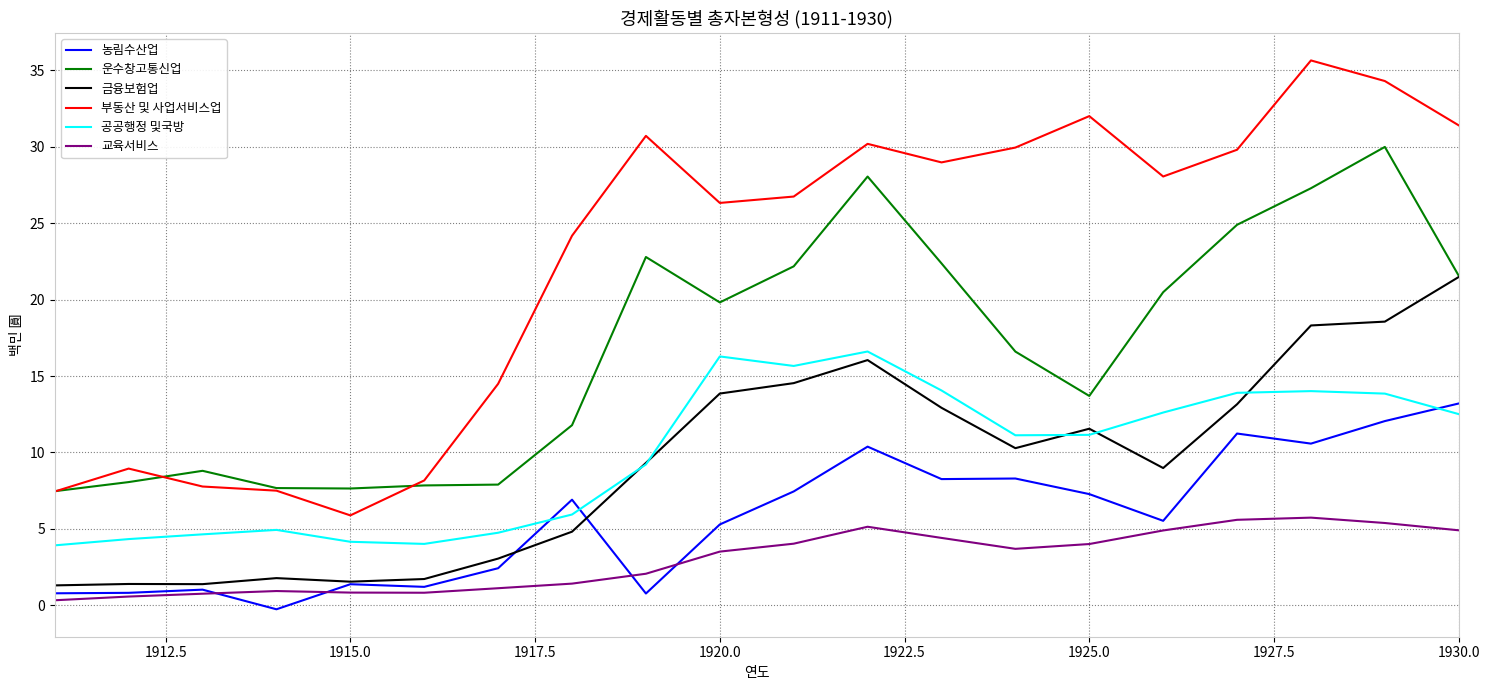

What is the greatest value displayed?

35.7